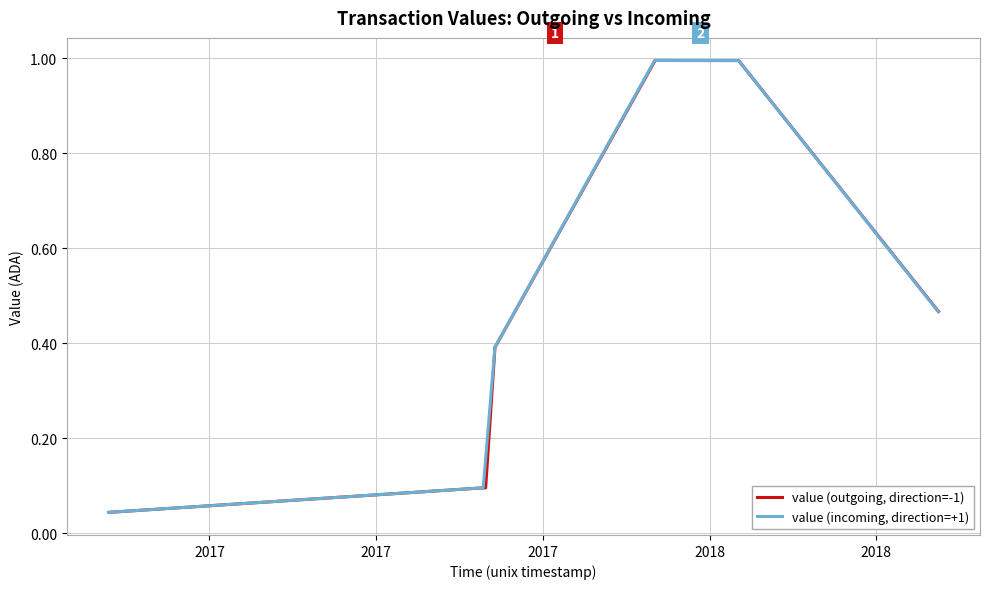

What is the highest value of the value (outgoing, direction=-1) series?

1.0